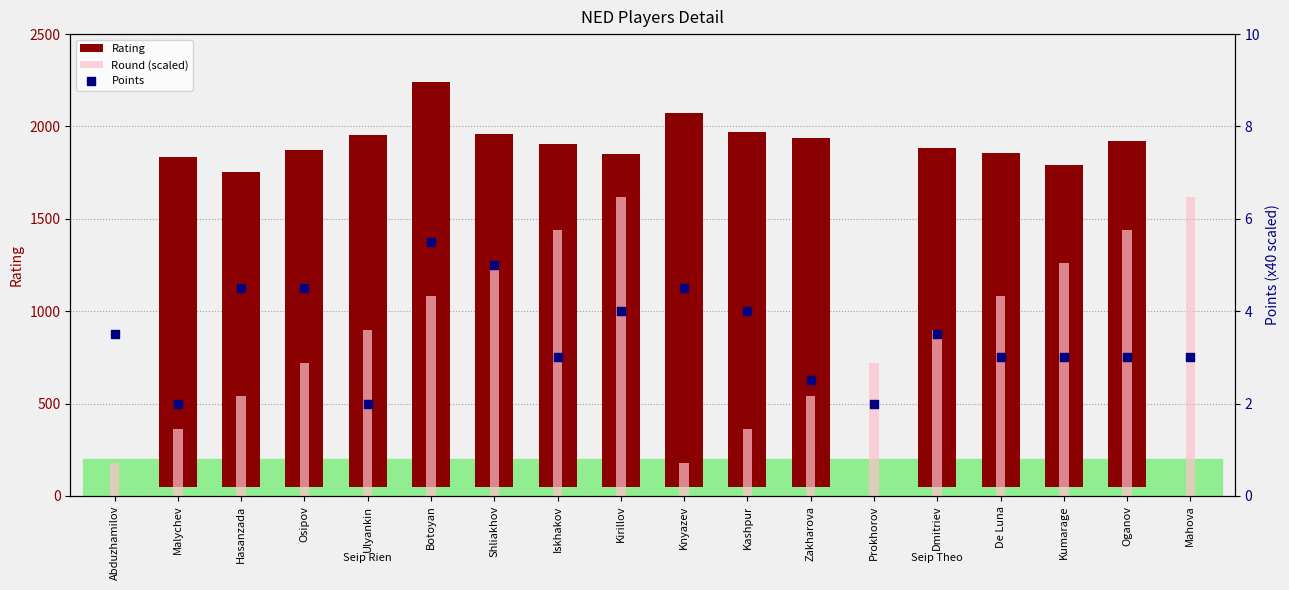

Which series has the largest total across all categories?

Rating